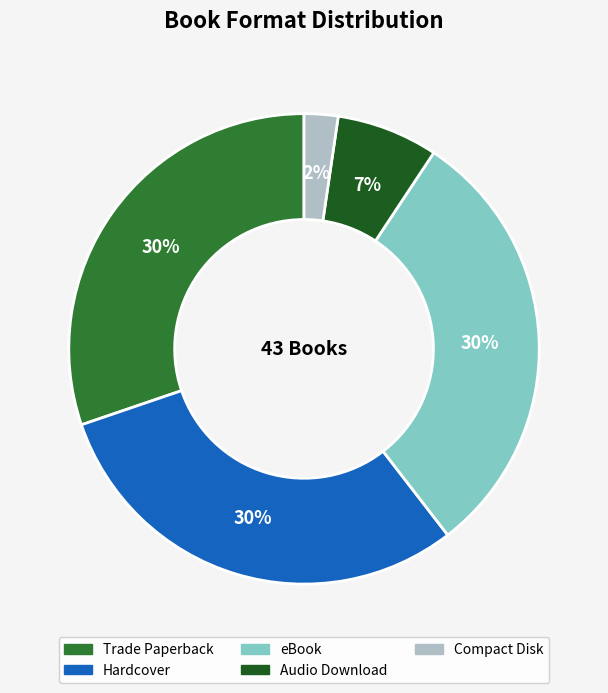

True or false: Trade Paperback accounts for 30% of the total.

True